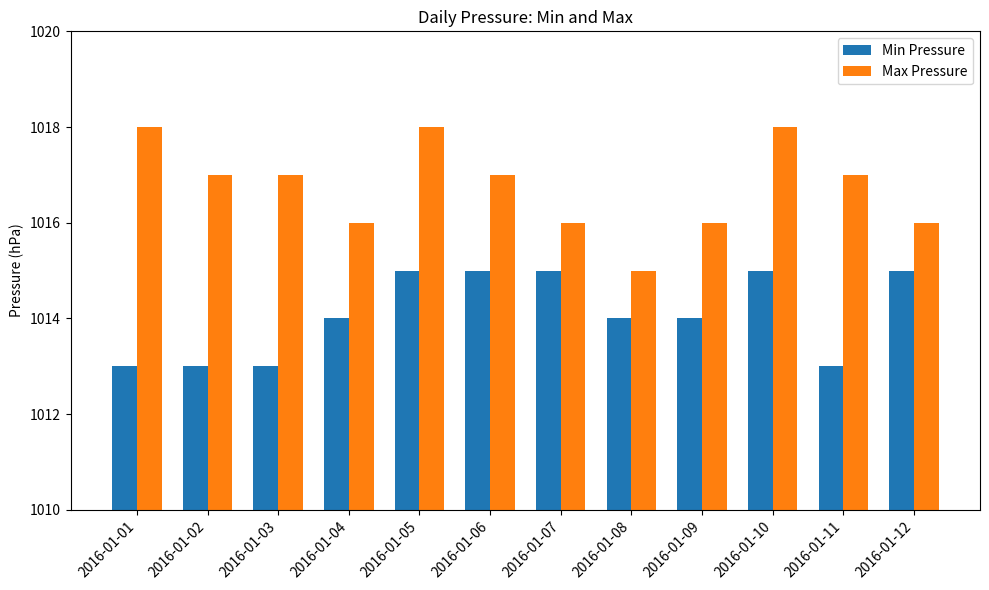

The value of Min Pressure at 2016-01-02 is 1013. True or false?

True